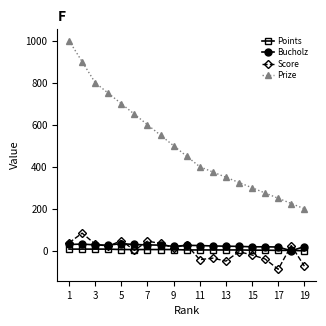

How many distinct data groups are displayed?

4